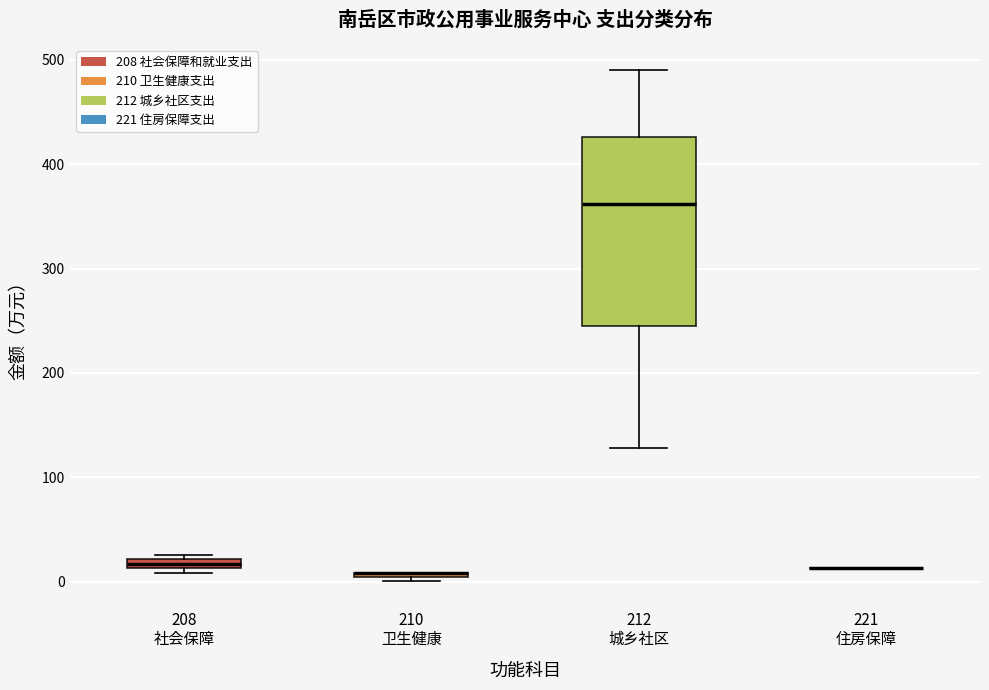

Where is the upper edge of the box for 212 城乡社区 on the y-axis? The values are not printed on the chart, so give them approximately, as read against the axis.

430